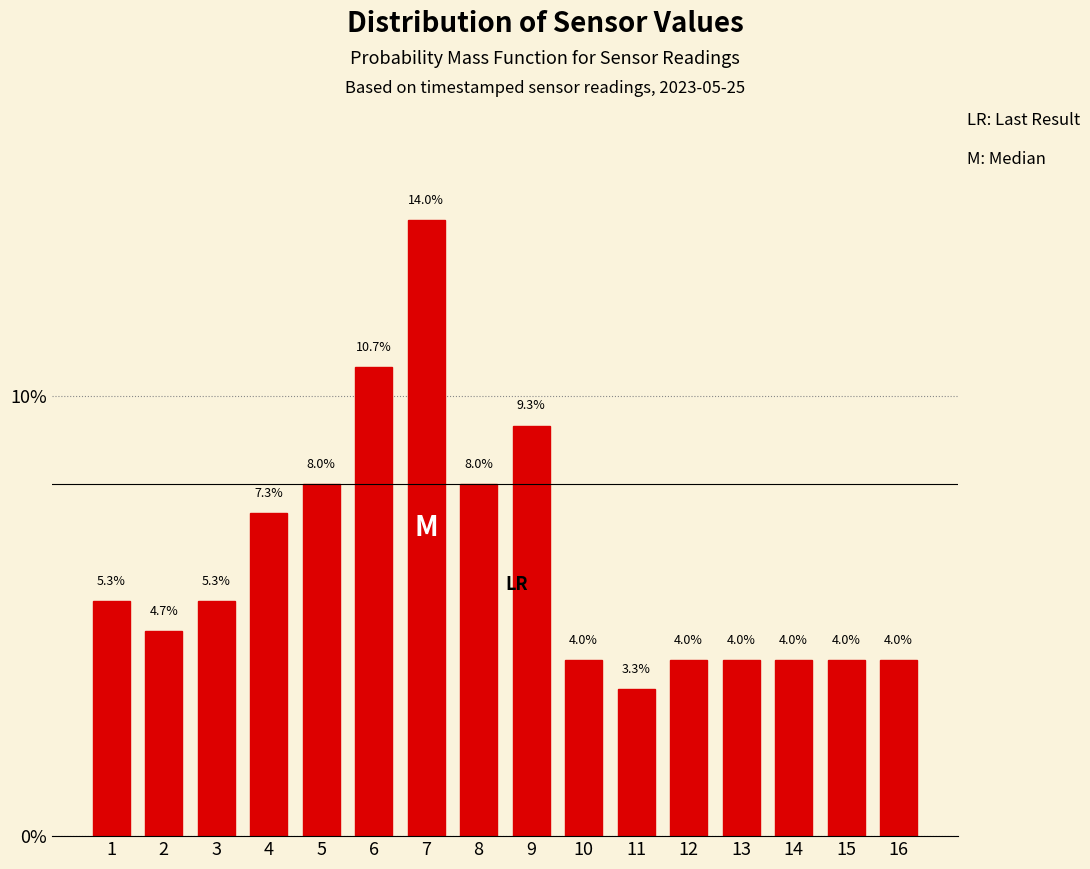

Reading right to left, list all the values displayed in this chart.

16=4.0	15=4.0	14=4.0	13=4.0	12=4.0	11=3.3	10=4.0	9=9.3	8=8.0	7=14.0	6=10.7	5=8.0	4=7.3	3=5.3	2=4.7	1=5.3